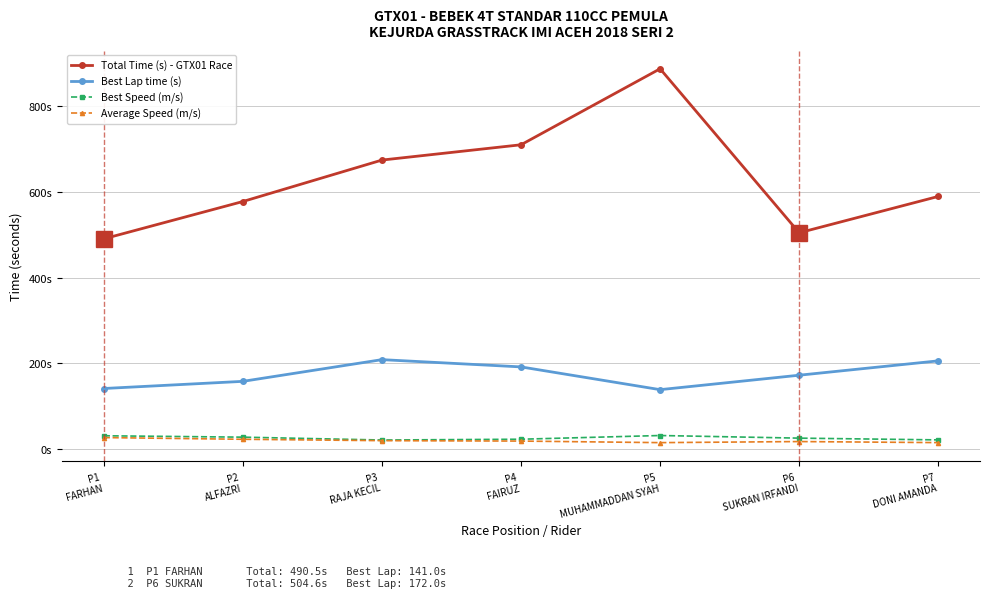

What are all the series names shown in the legend?

Total Time (s) - GTX01 Race, Best Lap time (s), Best Speed (m/s), Average Speed (m/s)